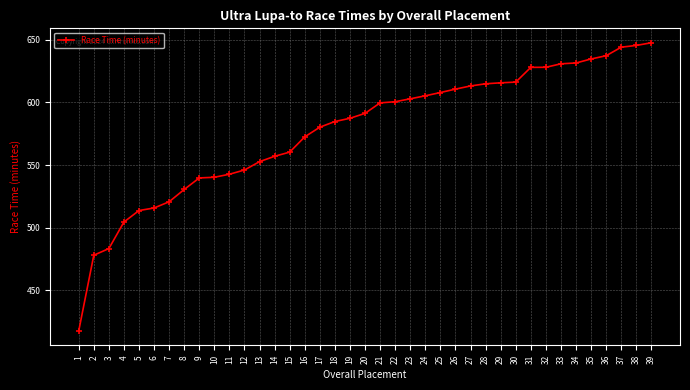

At which label does the data first exceed 591?

20